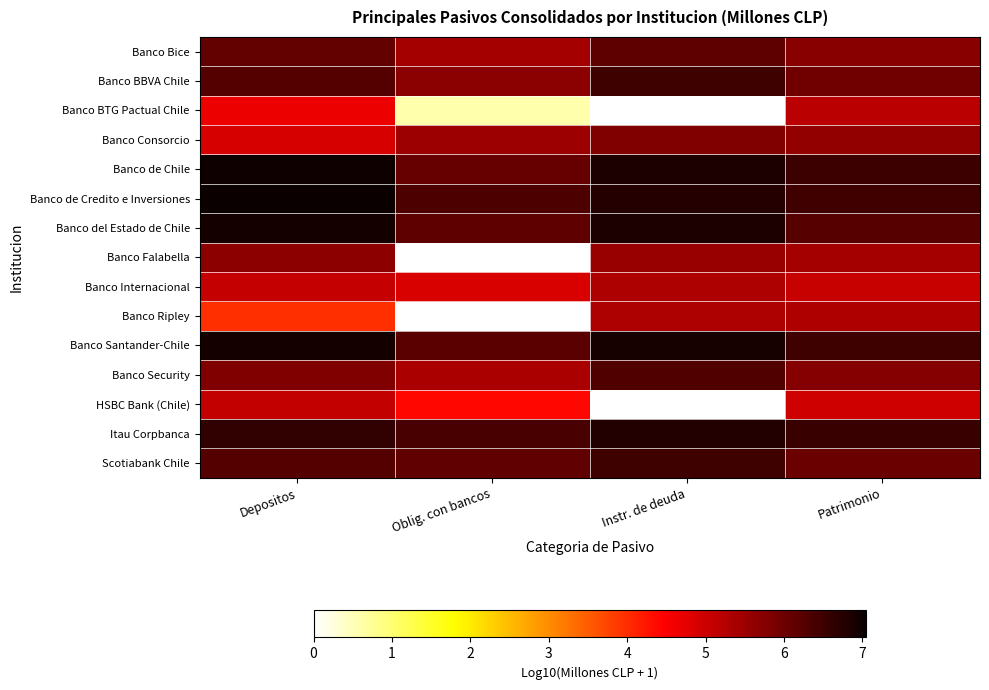

Reading left to right, list all the values displayed in this chart.

Banco Bice: Depositos=6.1	Oblig. con bancos=5.4	Instr. de deuda=6.2	Patrimonio=5.7
Banco BBVA Chile: Depositos=6.3	Oblig. con bancos=5.7	Instr. de deuda=6.5	Patrimonio=6.0
Banco BTG Pactual Chile: Depositos=4.7	Oblig. con bancos=0.6	Instr. de deuda=0.0	Patrimonio=5.2
Banco Consorcio: Depositos=4.9	Oblig. con bancos=5.5	Instr. de deuda=5.8	Patrimonio=5.6
Banco de Chile: Depositos=7.0	Oblig. con bancos=6.1	Instr. de deuda=6.8	Patrimonio=6.5
Banco de Credito e Inversiones: Depositos=7.0	Oblig. con bancos=6.3	Instr. de deuda=6.8	Patrimonio=6.5
Banco del Estado de Chile: Depositos=6.9	Oblig. con bancos=6.2	Instr. de deuda=6.9	Patrimonio=6.2
Banco Falabella: Depositos=5.7	Oblig. con bancos=0.0	Instr. de deuda=5.5	Patrimonio=5.4
Banco Internacional: Depositos=5.1	Oblig. con bancos=4.9	Instr. de deuda=5.3	Patrimonio=5.1
Banco Ripley: Depositos=4.0	Oblig. con bancos=0.0	Instr. de deuda=5.3	Patrimonio=5.3
Banco Santander-Chile: Depositos=6.9	Oblig. con bancos=6.2	Instr. de deuda=6.9	Patrimonio=6.5
Banco Security: Depositos=5.8	Oblig. con bancos=5.4	Instr. de deuda=6.3	Patrimonio=5.7
HSBC Bank (Chile): Depositos=5.1	Oblig. con bancos=4.4	Instr. de deuda=0.0	Patrimonio=5.0
Itau Corpbanca: Depositos=6.6	Oblig. con bancos=6.4	Instr. de deuda=6.8	Patrimonio=6.5
Scotiabank Chile: Depositos=6.3	Oblig. con bancos=6.1	Instr. de deuda=6.5	Patrimonio=6.0